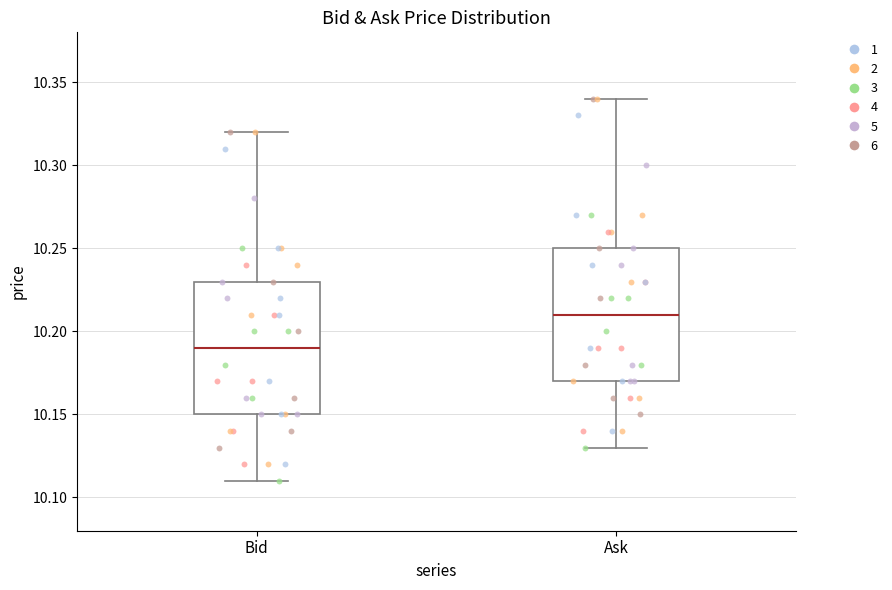

Which box has the highest median line?

Ask